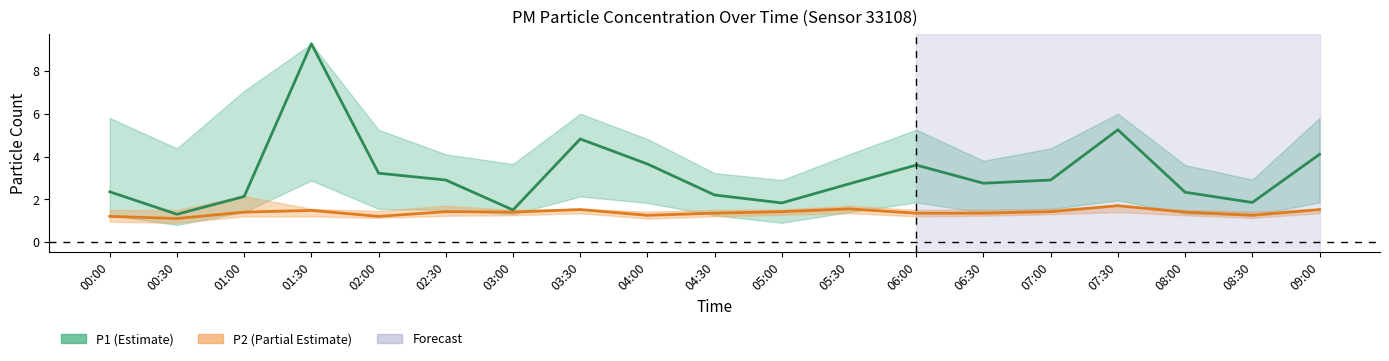

Rank the categories by P1 value from lowest to highest.

00:30, 03:00, 05:00, 08:30, 01:00, 04:30, 08:00, 00:00, 05:30, 06:30, 02:30, 07:00, 02:00, 06:00, 04:00, 09:00, 03:30, 07:30, 01:30